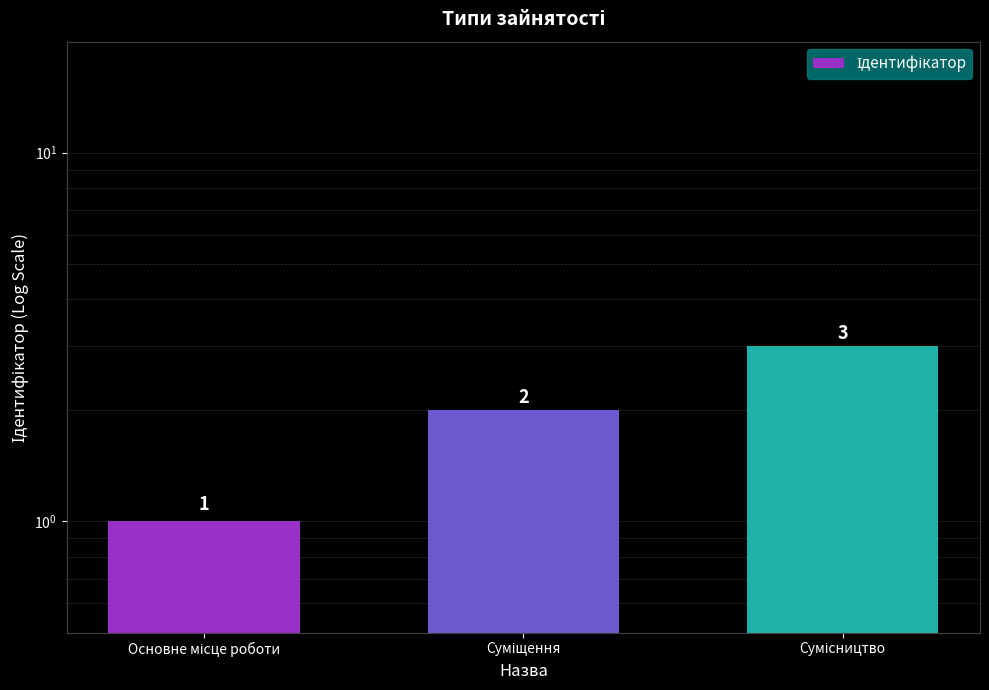

At which label does the data first exceed 2?

Сумісництво